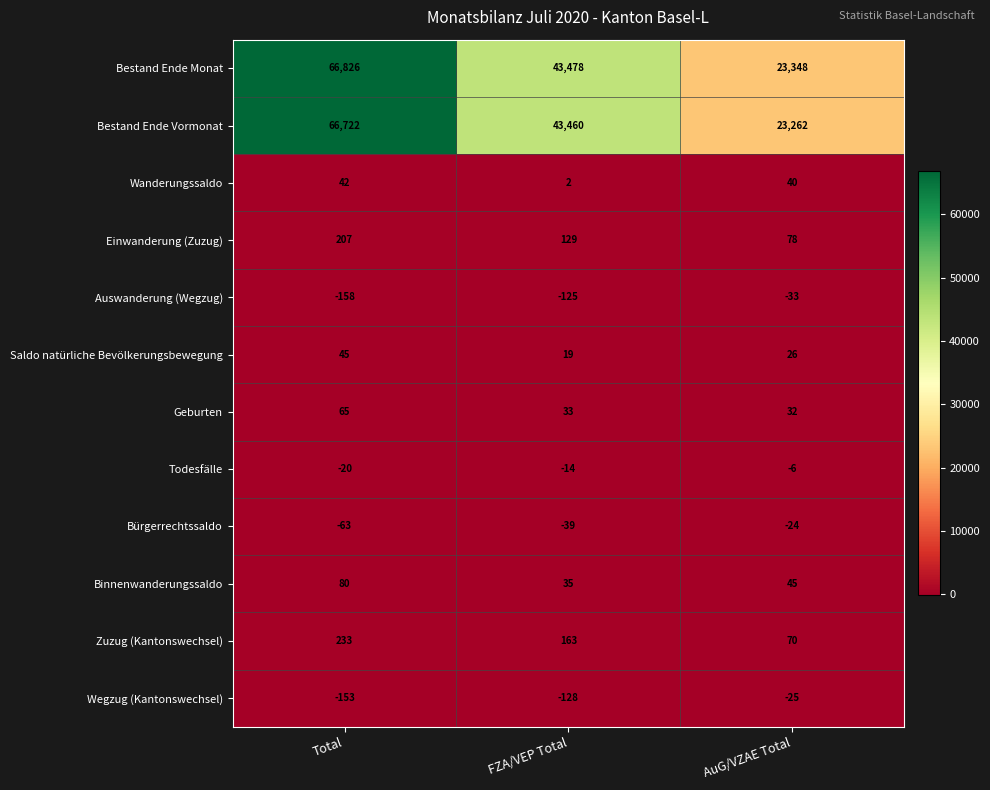

What is the minimum value shown in the chart?

-158